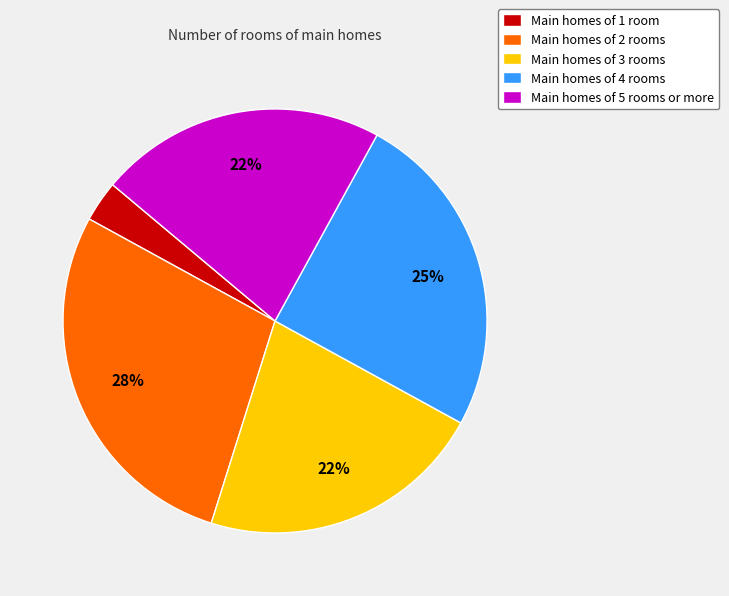

To the nearest percent, what percentage of the pie is Main homes of 1 room?

3%